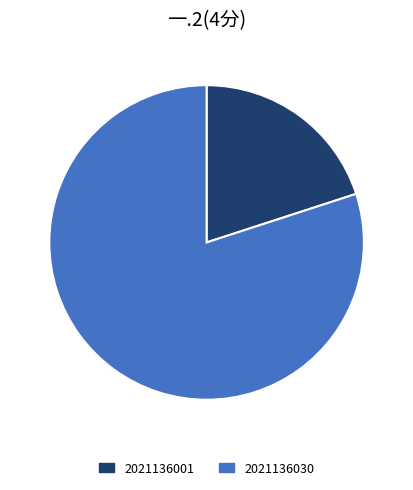

Does 2021136001 account for over 50% of the chart?

No